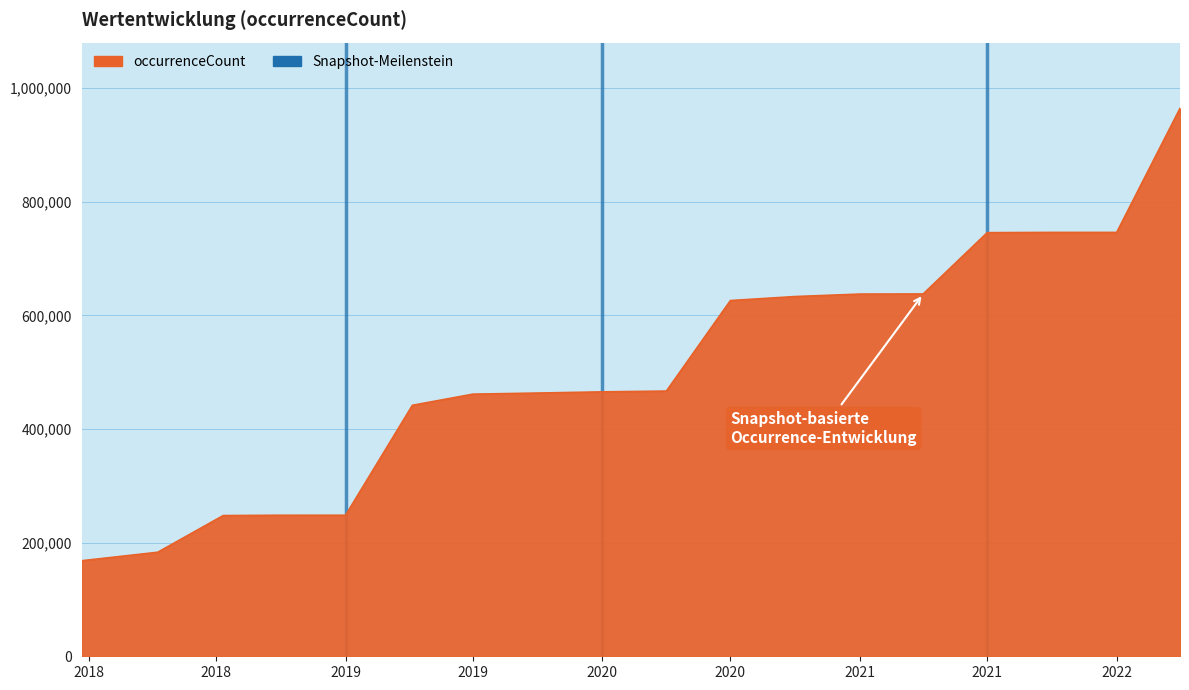

What is the difference between the maximum and minimum values?

796336